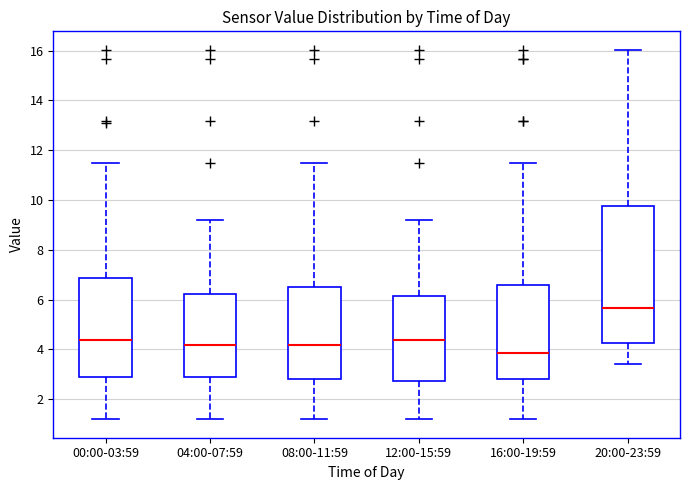

Comparing the boxes themselves (not the whiskers), which one is the tallest?

20:00-23:59